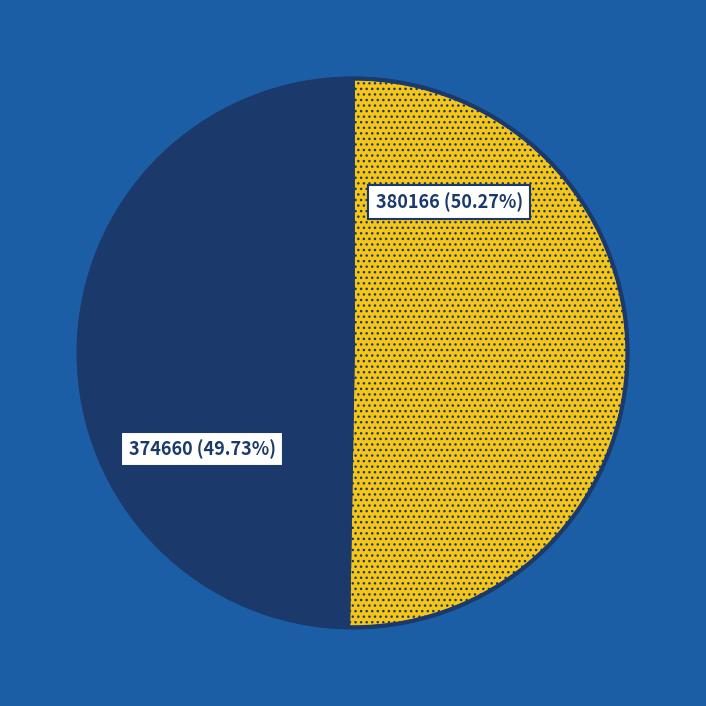

Which category has the biggest portion of the pie?

380166